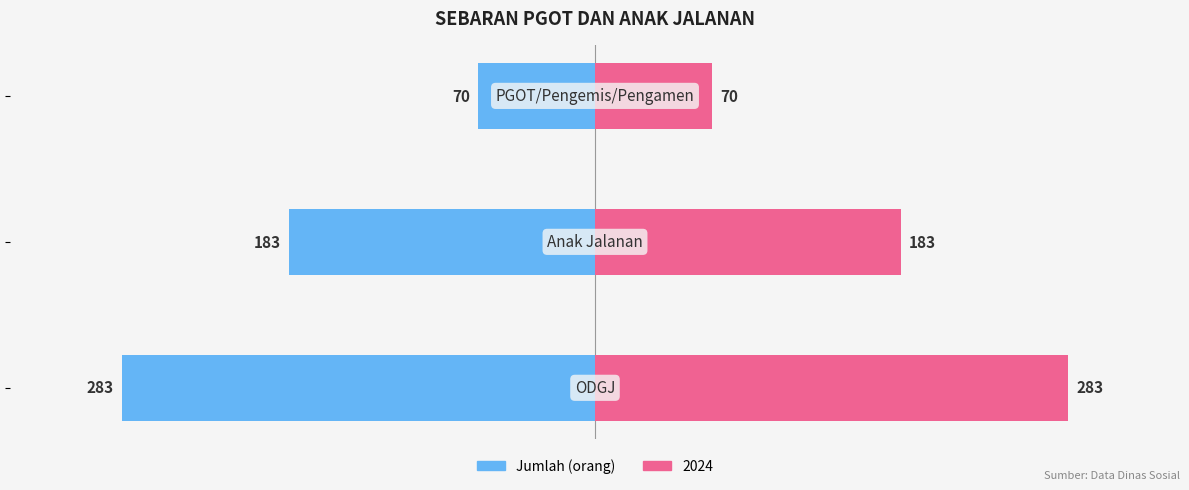

How many bars are there in each group?

2